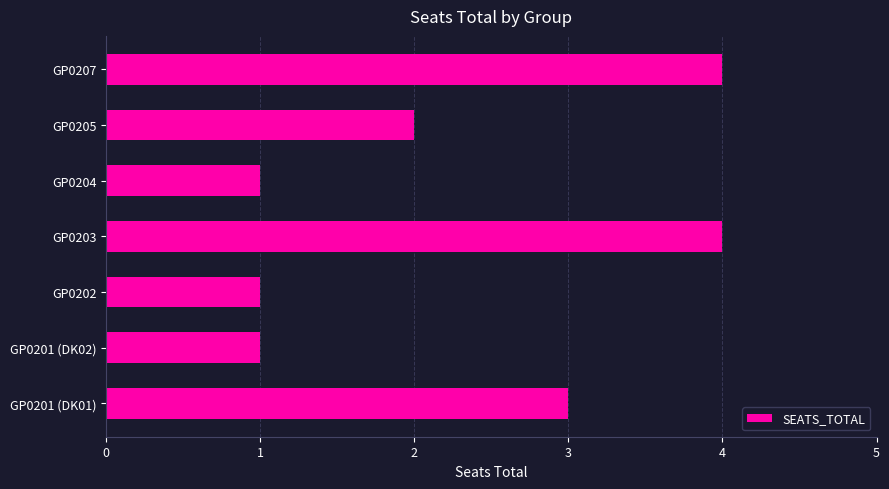

Reading top to bottom, transcribe all the data shown in this chart.

GP0207=4	GP0205=2	GP0204=1	GP0203=4	GP0202=1	GP0201 (DK02)=1	GP0201 (DK01)=3